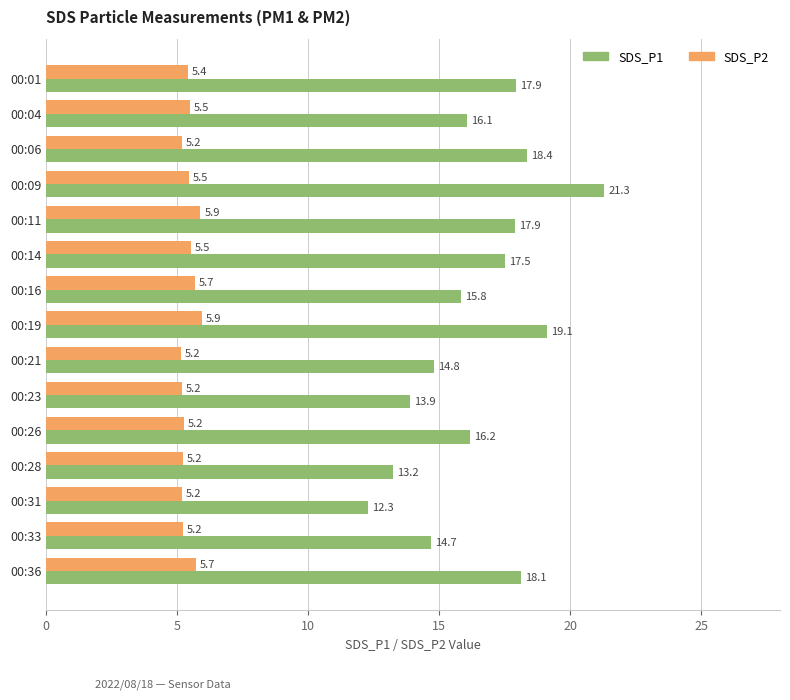

What is the maximum value shown in the chart?

21.3